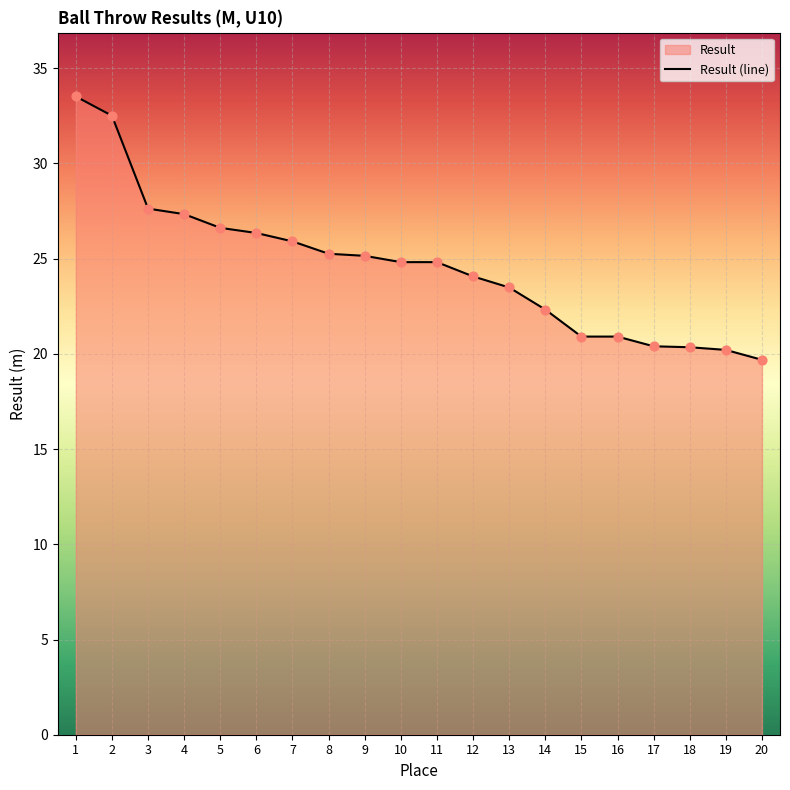

Which has a higher value, 1 or 10?

1